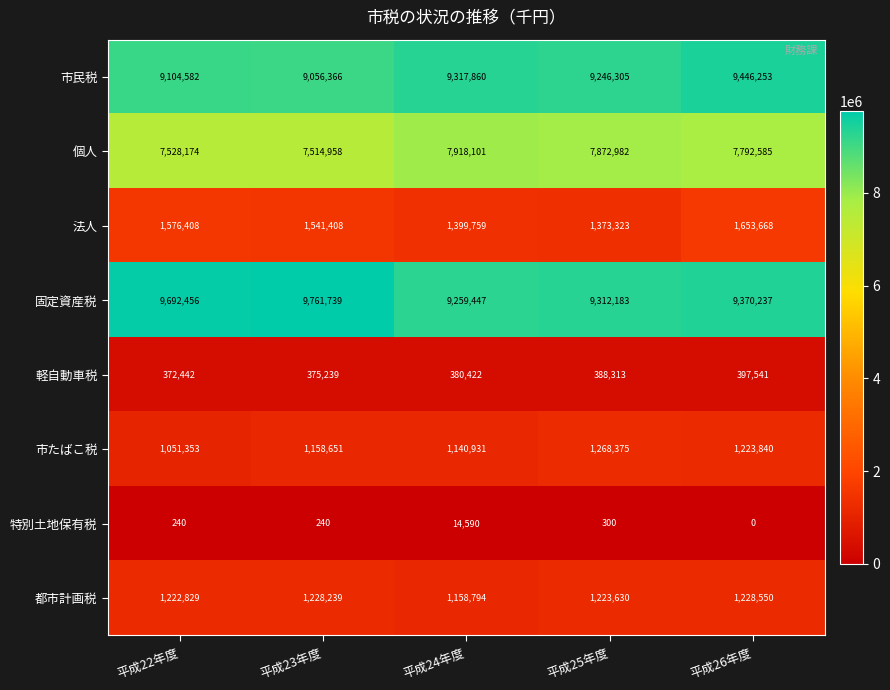

Rank the series by their maximum value, from highest to lowest.

固定資産税, 市民税, 個人, 法人, 市たばこ税, 都市計画税, 軽自動車税, 特別土地保有税